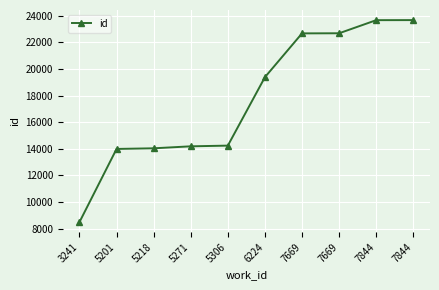

Rank the categories by value from lowest to highest.

3241, 5201, 5218, 5271, 5306, 6224, 7669, 7669, 7844, 7844